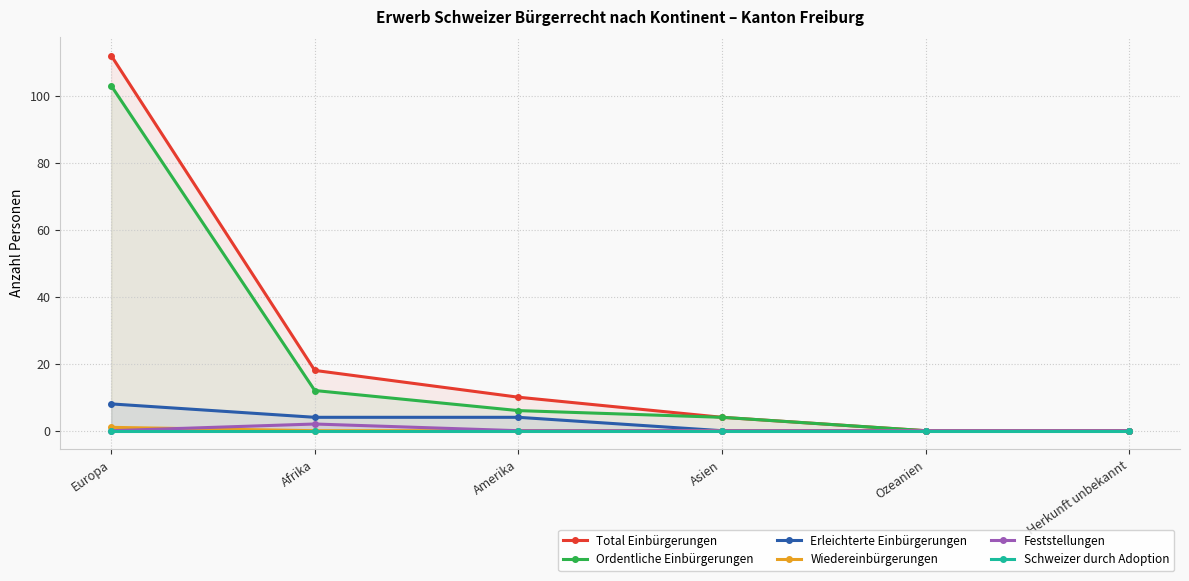

What is the label of the 3rd point from the left?

Amerika